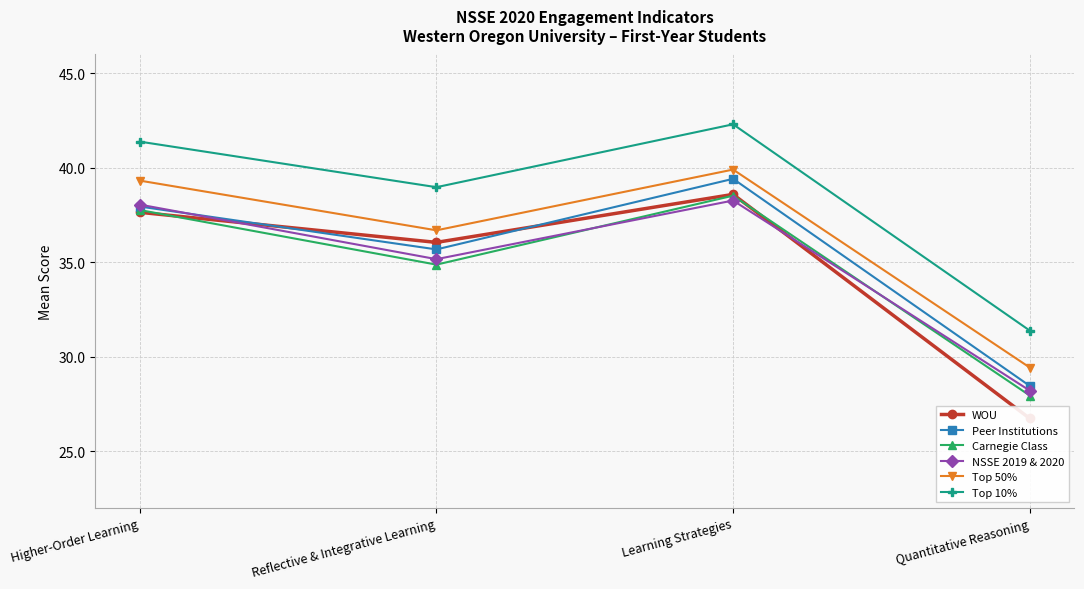

Where does the Top 10% series first go above 41?

Higher-Order Learning